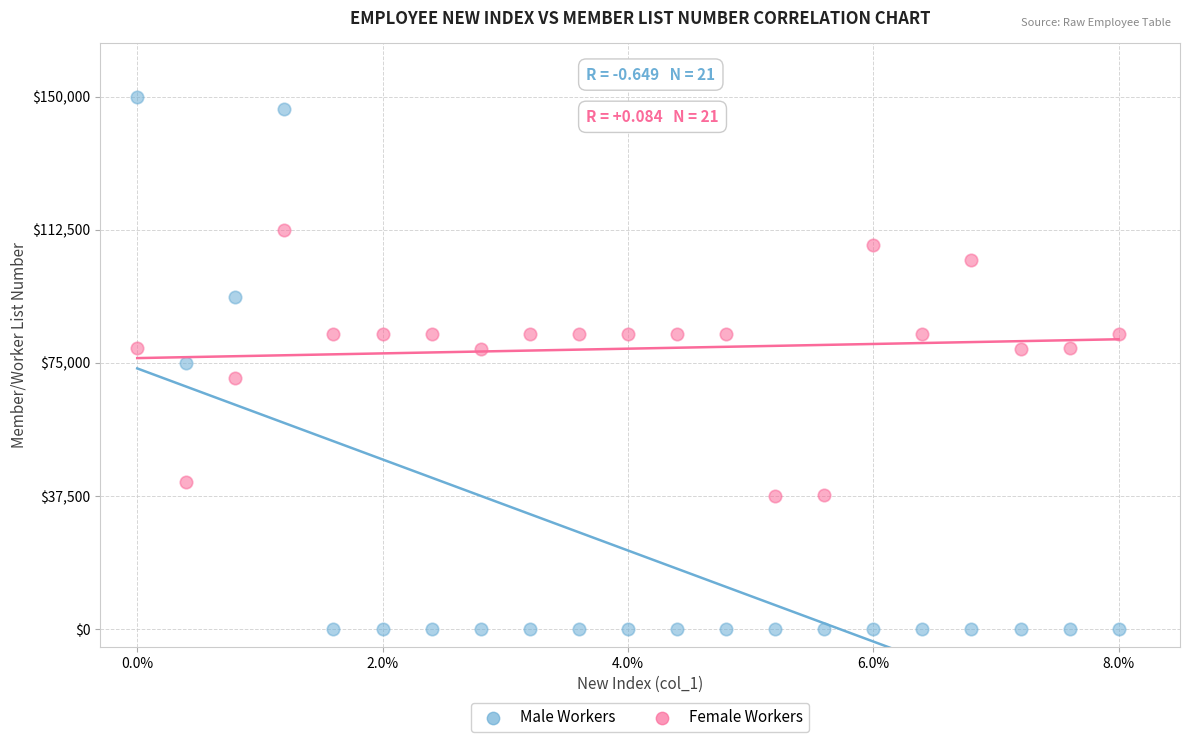

Which series reaches the minimum Y coordinate?

Male Workers